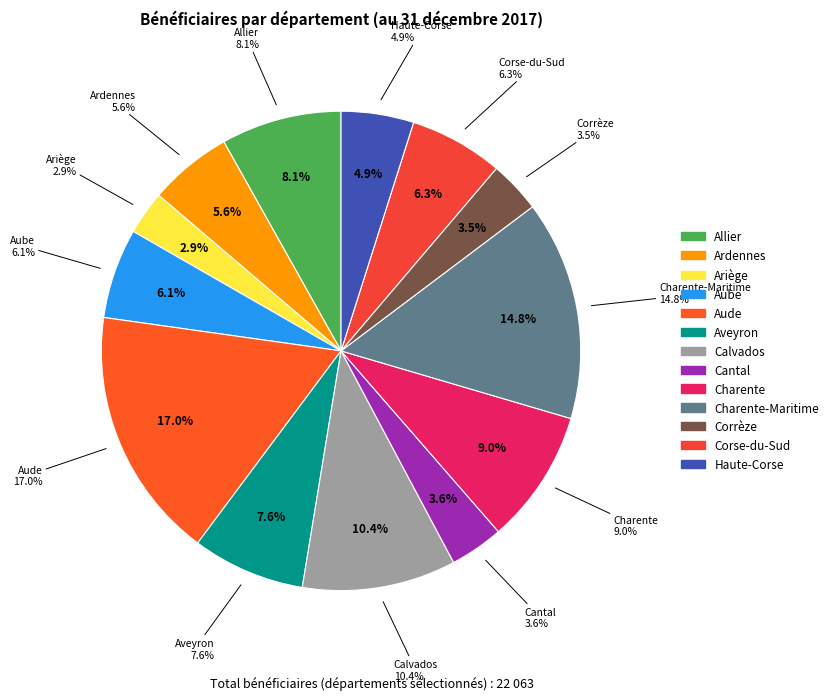

Which category has the biggest portion of the pie?

Aude